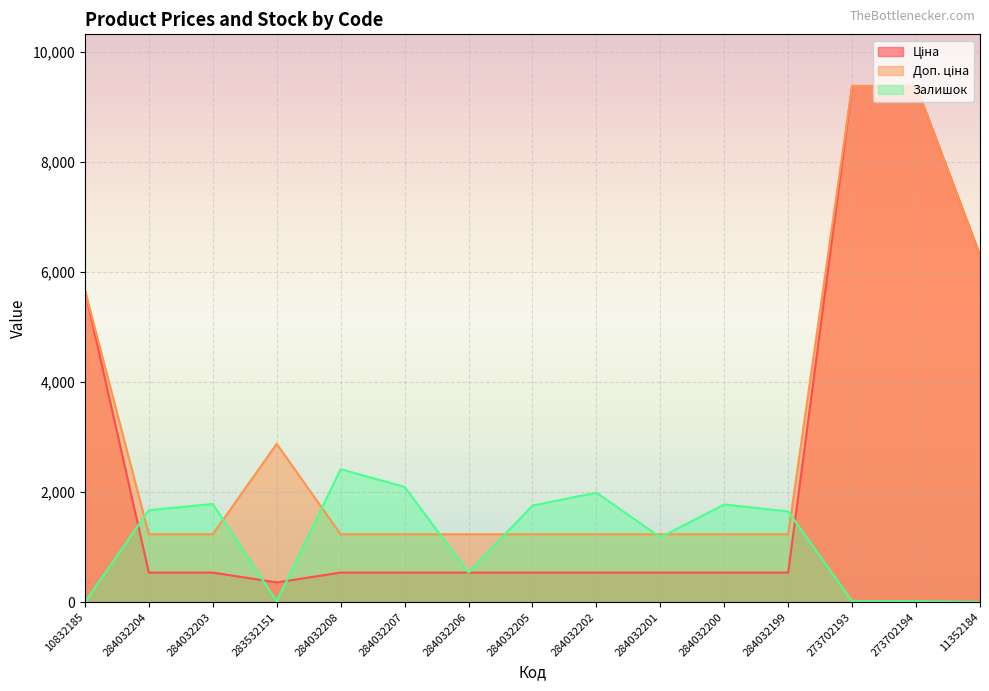

What is the average value of the Залишок series?

1128.4